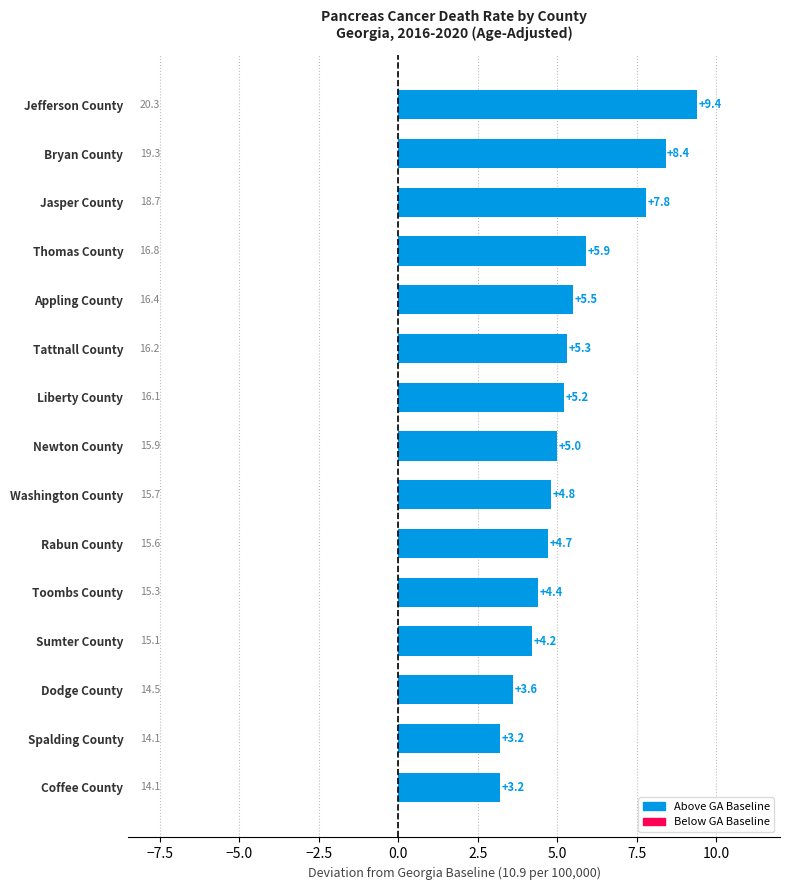

Between Jasper County and Sumter County, which is larger?

Jasper County